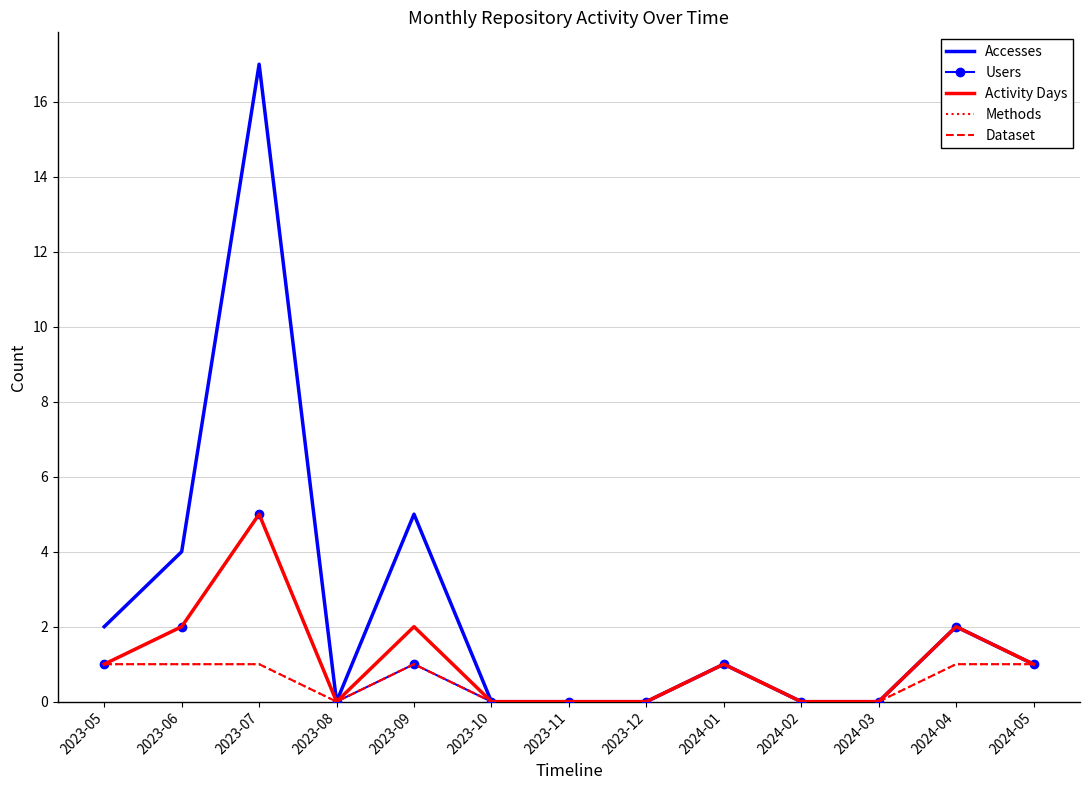

True or false: Dataset and Activity Days intersect in this chart.

False